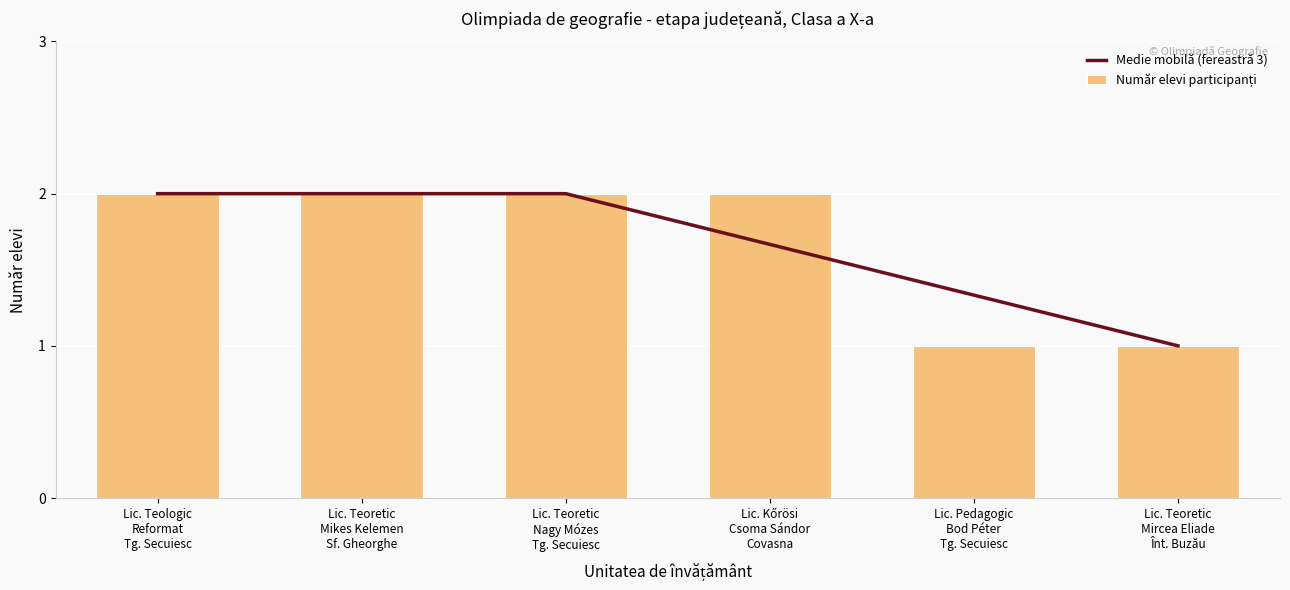

How many Medie mobilă (fereastră 3) values are between 1 and 2?

6